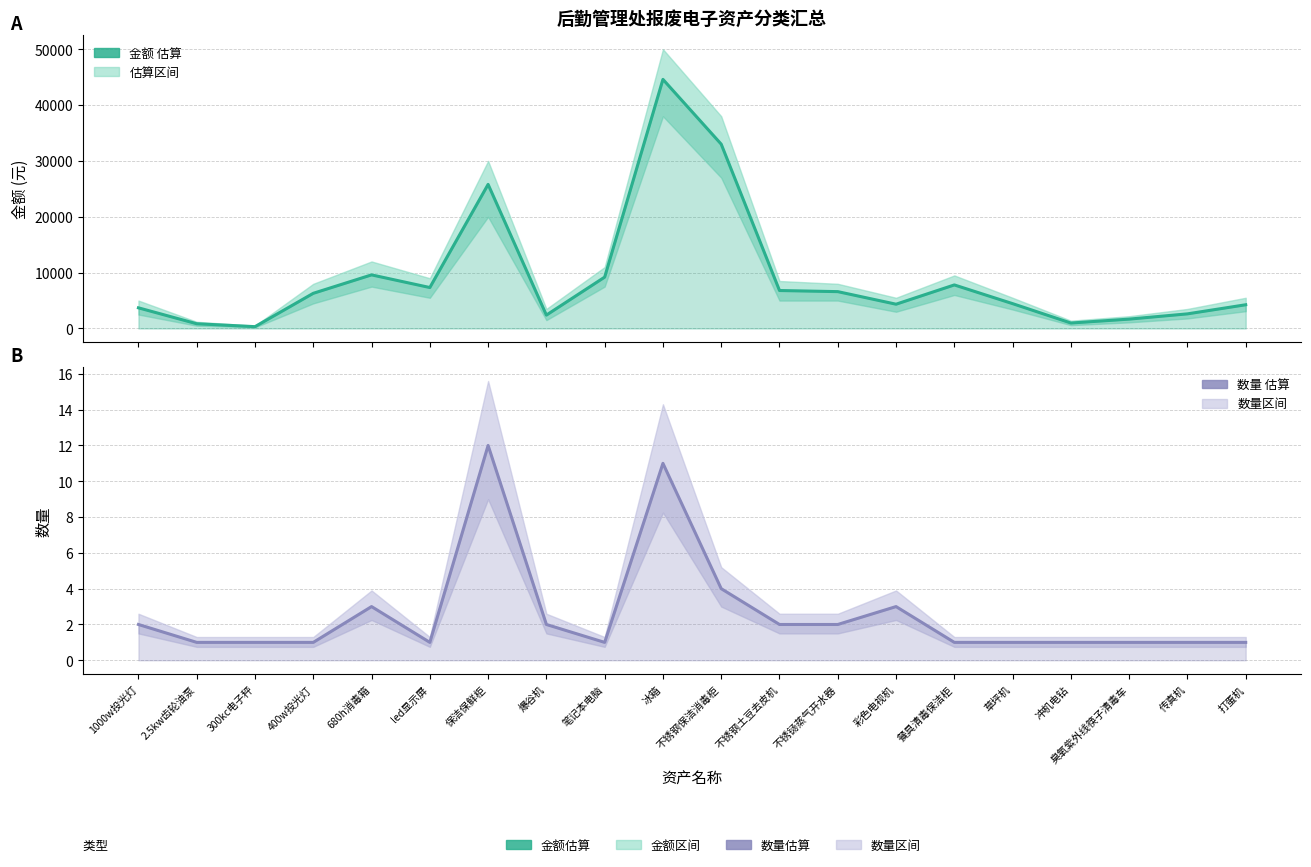

At how many categories does at least one series exceed 27915?

2